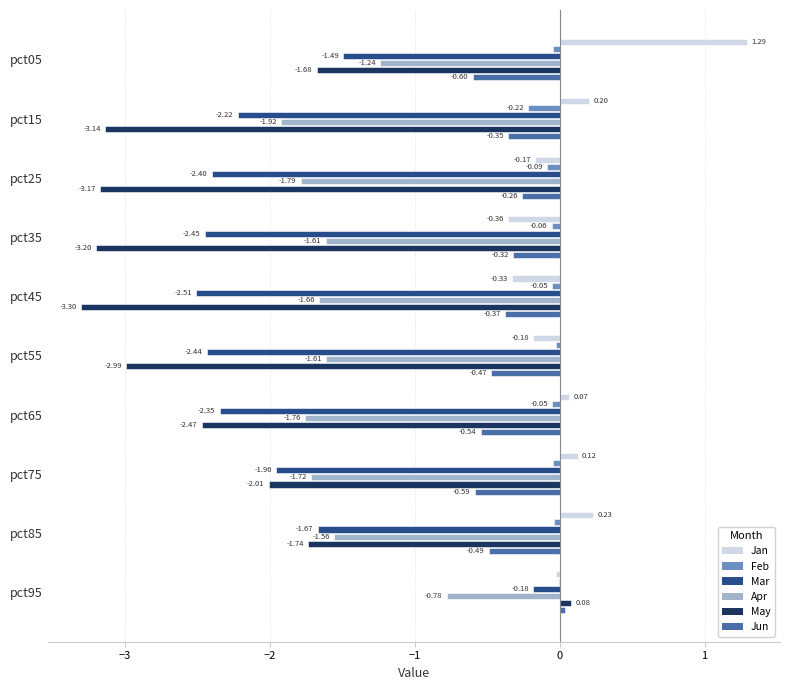

Count the number of categories in the chart.

10